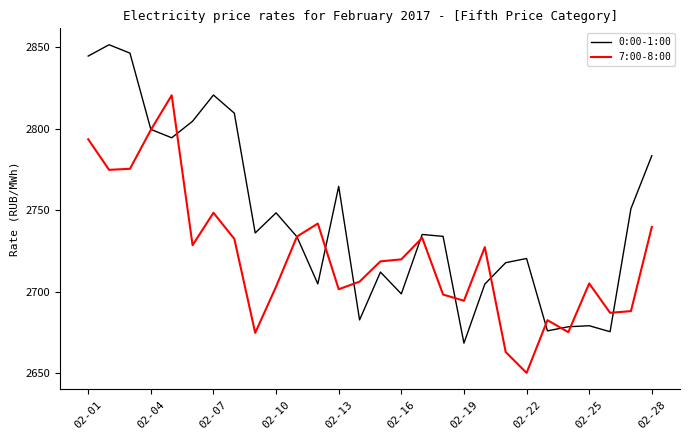

Rank the series by their maximum value, from lowest to highest.

7:00-8:00, 0:00-1:00